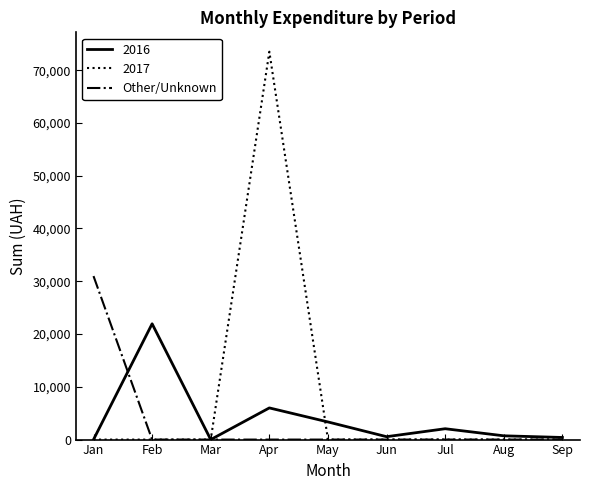

At which category does the chart reach its peak across all series?

Apr